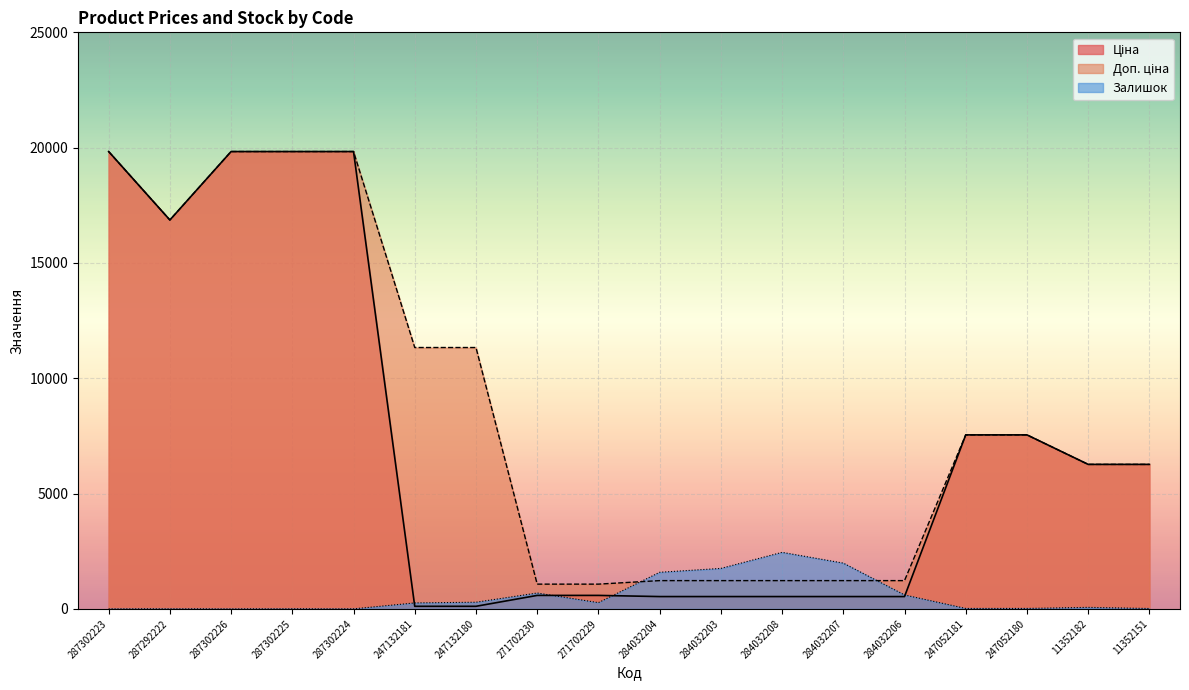

Rank the series at 247052181 from highest to lowest value.

Ціна, Доп. ціна, Залишок